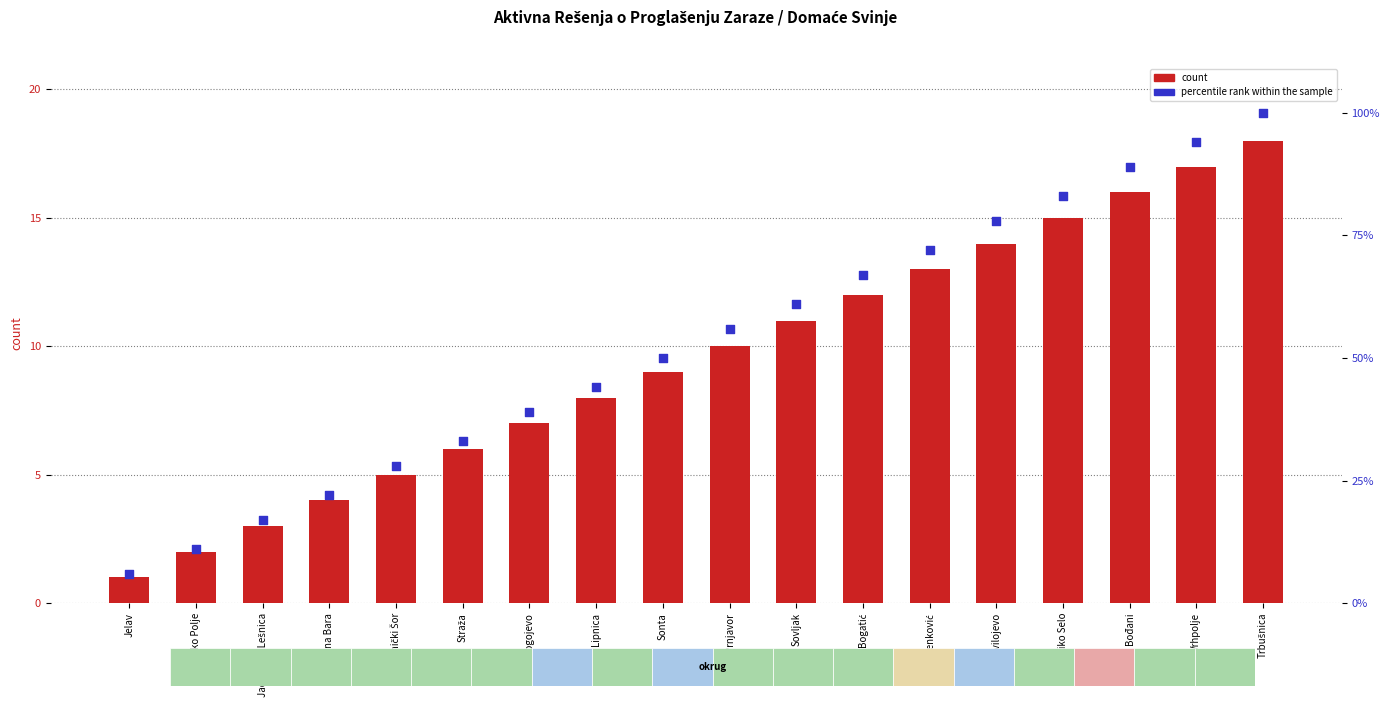

At how many categories does at least one series exceed 5?

18